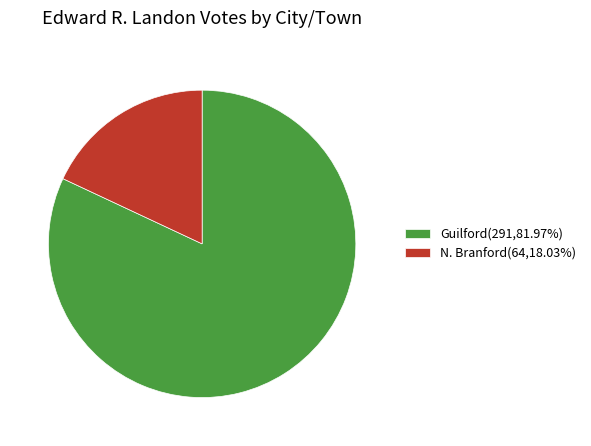

Which has a higher value, Guilford or N. Branford?

Guilford